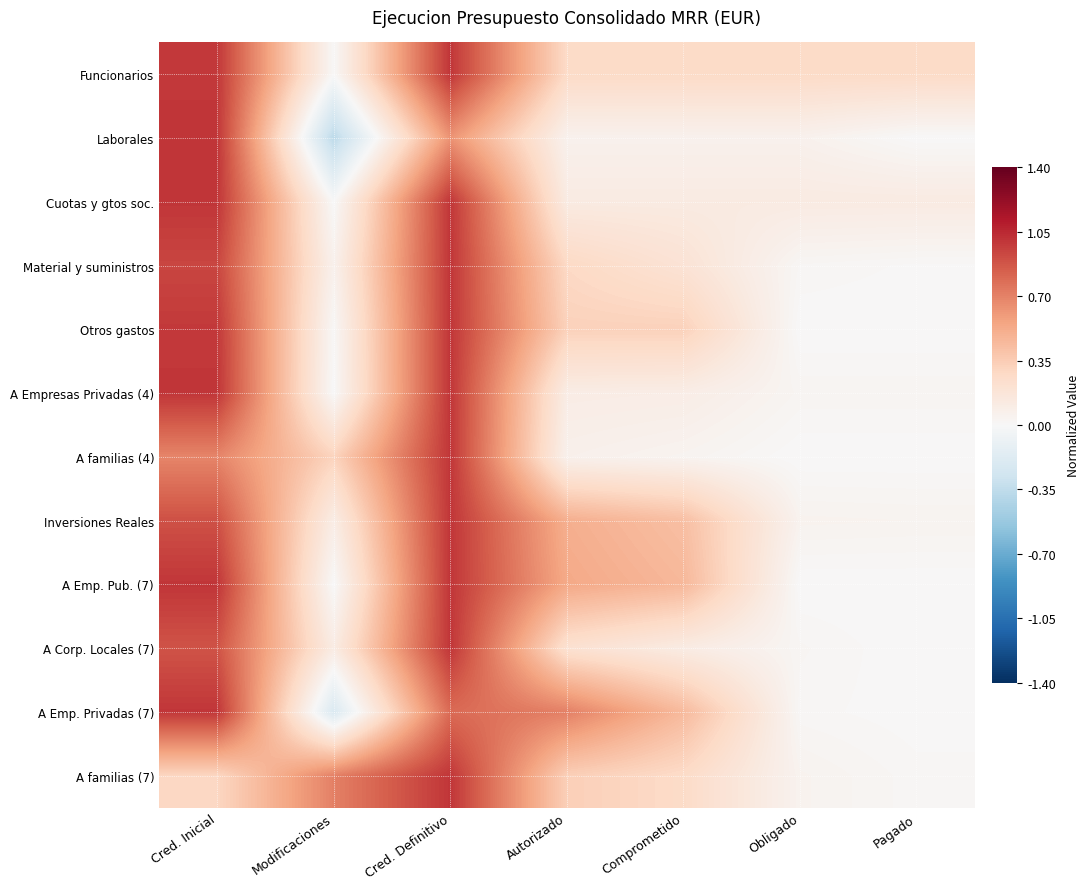

Between Modificaciones and Cred. Inicial, which is larger?

Cred. Inicial